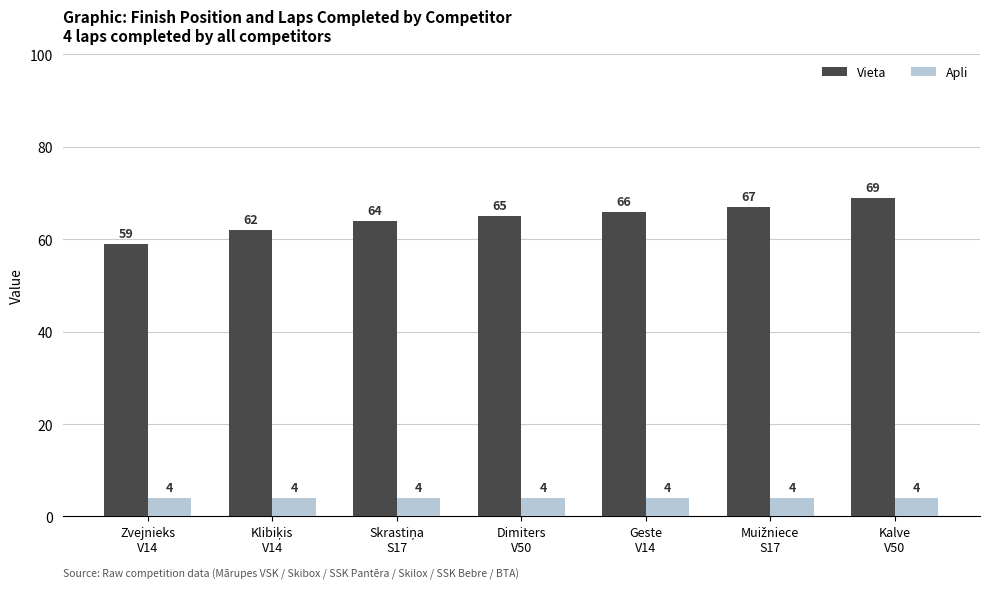

Are the bars horizontal?

No